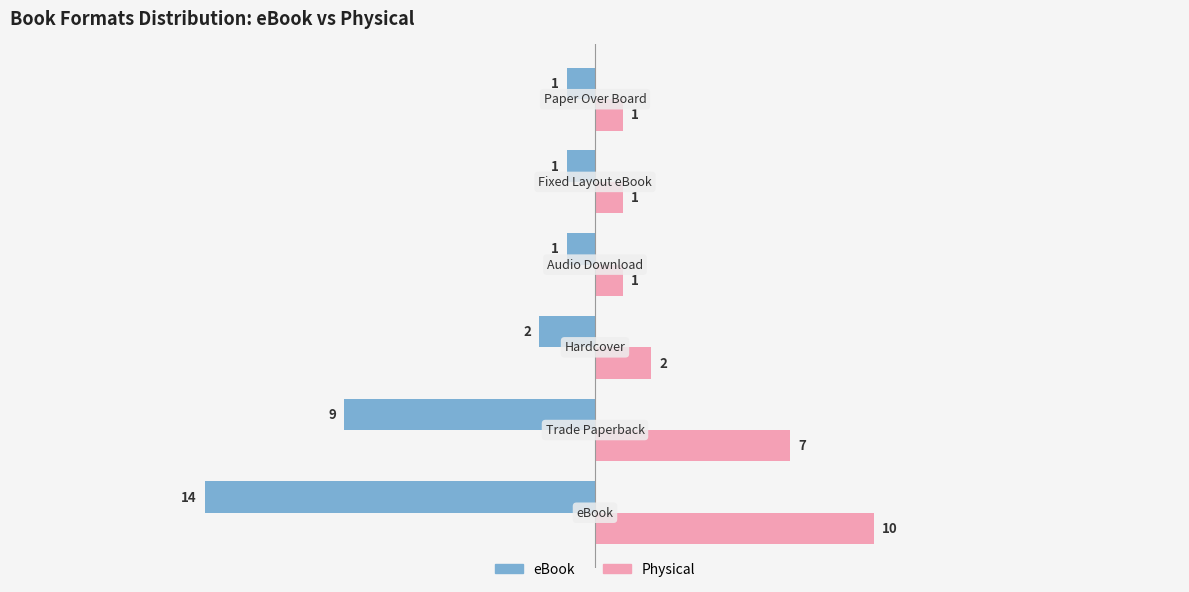

What is the smallest value displayed?

-14